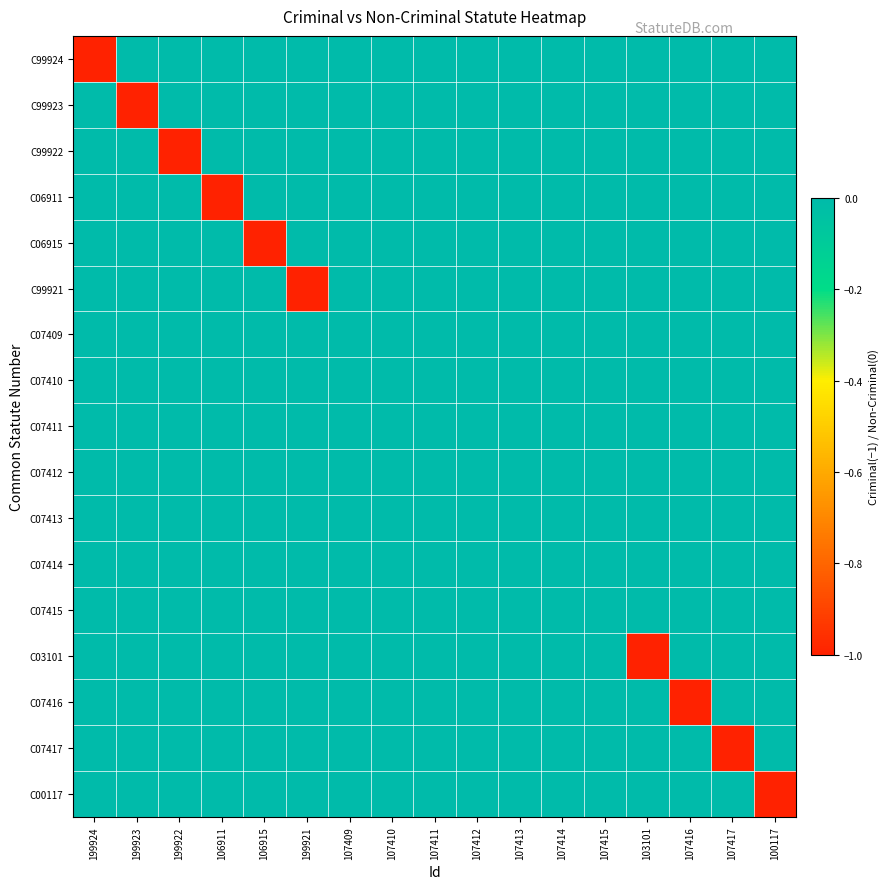

Which series has the widest spread of values?

C99924